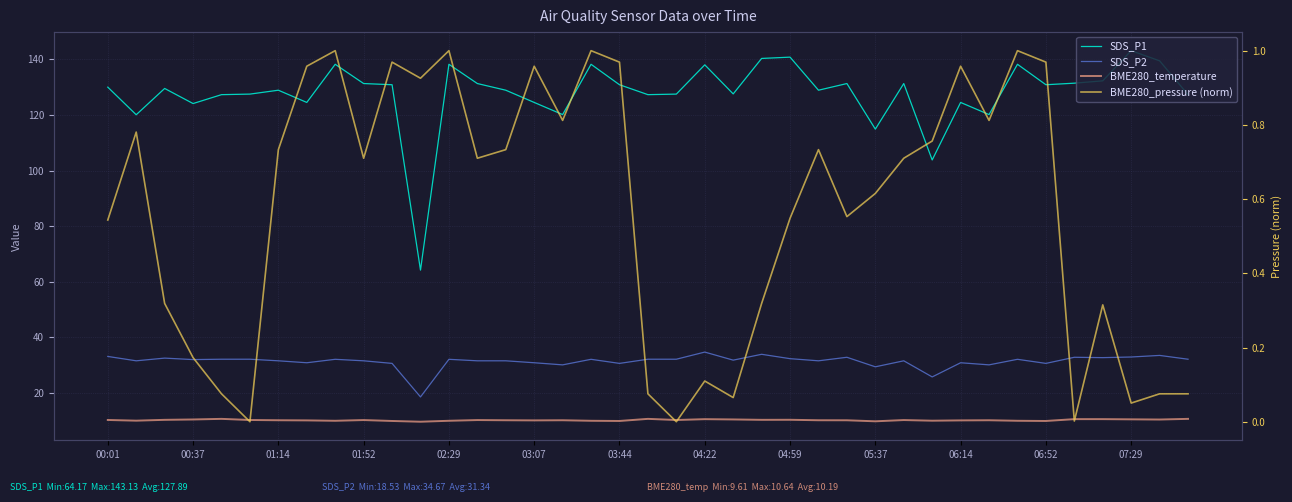

Reading left to right, extract all data points from this chart.

SDS_P1: 130.0	120.1	129.5	124.1	127.3	127.5	128.9	124.5	138.2	131.3	130.9	64.2	138.2	131.3	128.9	124.5	120.1	138.2	130.9	127.3	127.5	138.0	127.6	140.3	140.8	128.9	131.3	114.9	131.3	103.8	124.5	120.1	138.2	130.9	131.4	132.3	143.1	139.5	127.3
SDS_P2: 33.1	31.5	32.5	32.0	32.1	32.1	31.5	30.8	32.1	31.5	30.6	18.5	32.1	31.5	31.5	30.8	30.1	32.1	30.6	32.1	32.1	34.7	31.8	33.9	32.3	31.5	32.8	29.4	31.5	25.7	30.8	30.1	32.1	30.6	32.8	32.7	32.9	33.5	32.1
BME280_temperature: 10.2	10.0	10.3	10.4	10.6	10.2	10.1	10.1	9.9	10.2	9.9	9.6	9.9	10.2	10.1	10.1	10.1	9.9	9.9	10.6	10.2	10.5	10.4	10.3	10.3	10.1	10.1	9.8	10.2	10.0	10.1	10.1	9.9	9.9	10.5	10.5	10.5	10.4	10.6
BME280_pressure (norm): 0.5	0.8	0.3	0.2	0.1	0.0	0.7	1.0	1.0	0.7	1.0	0.9	1.0	0.7	0.7	1.0	0.8	1.0	1.0	0.1	0.0	0.1	0.1	0.3	0.5	0.7	0.6	0.6	0.7	0.8	1.0	0.8	1.0	1.0	0.0	0.3	0.1	0.1	0.1